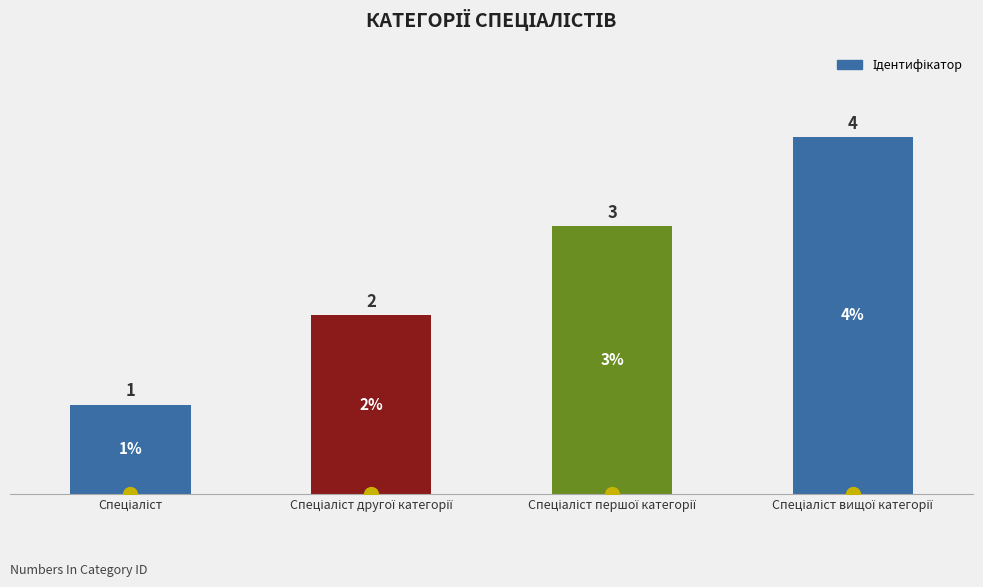

What is the maximum value shown in the chart?

4